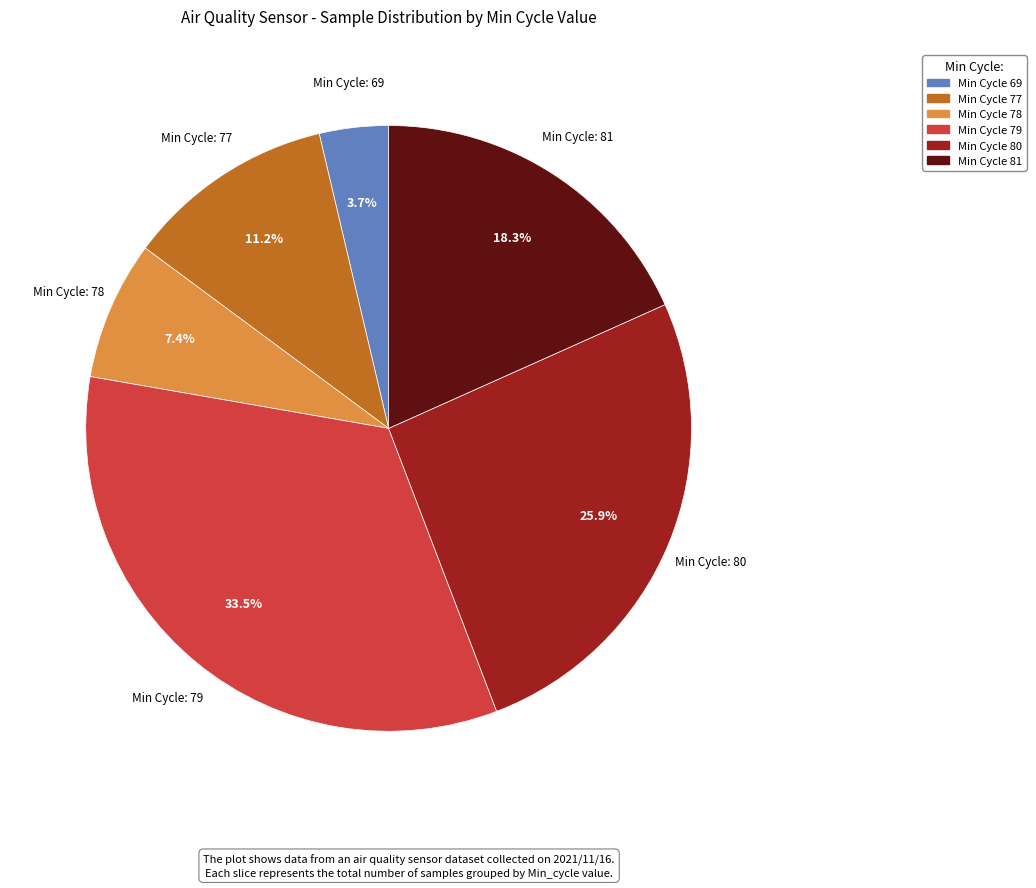

Is there a majority slice in this chart?

No